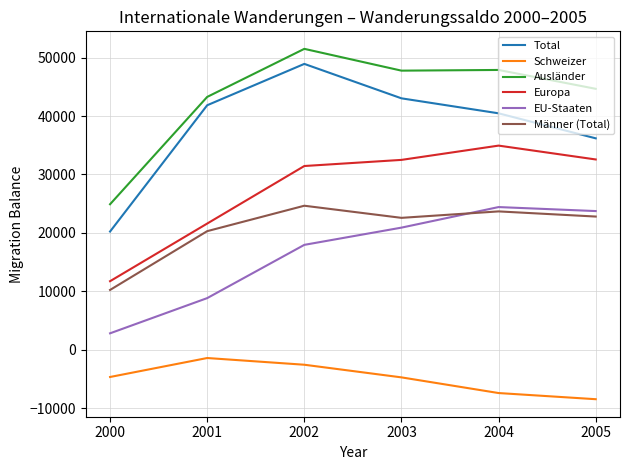

What is the sum of the Ausländer values at 2002 and 2003?

99263